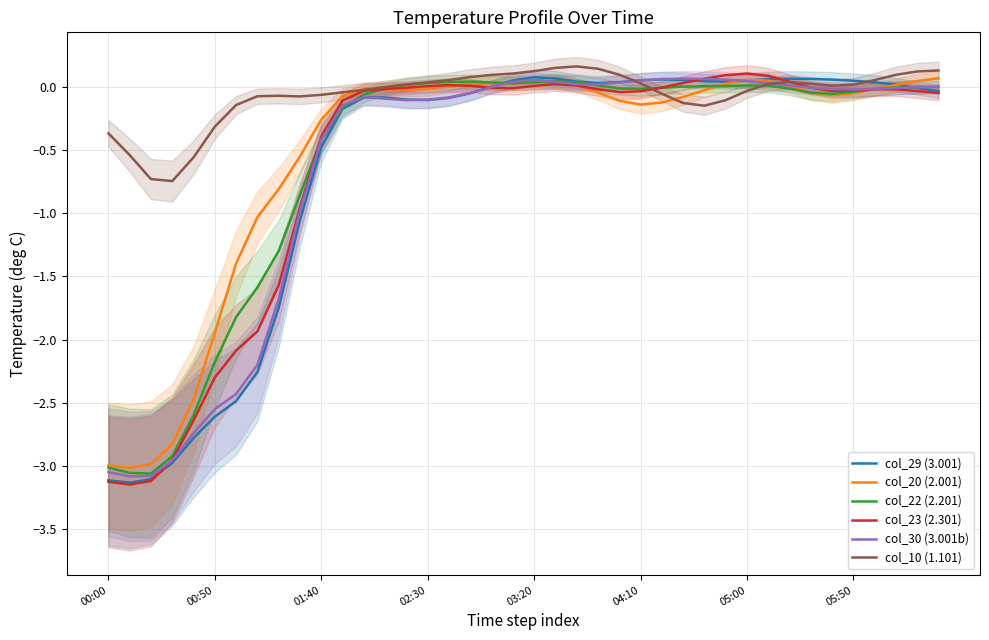

What is the difference between the second highest and minimum values in the col_20 (2.001) series?

3.1